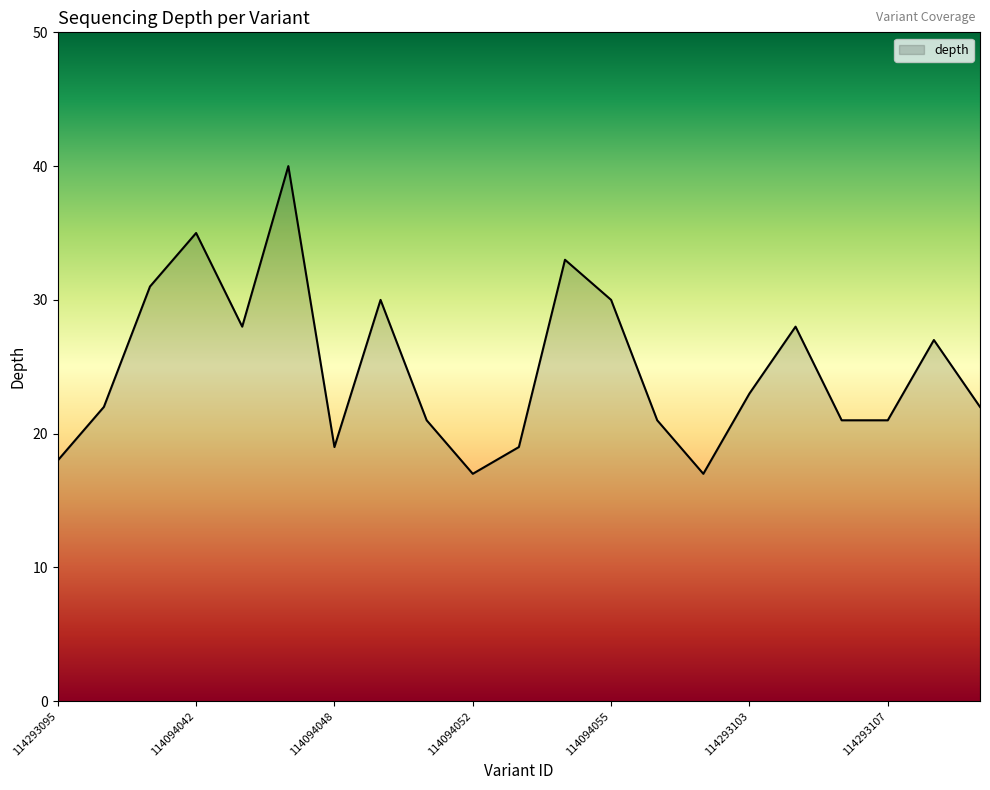

What is the maximum value shown in the chart?

40